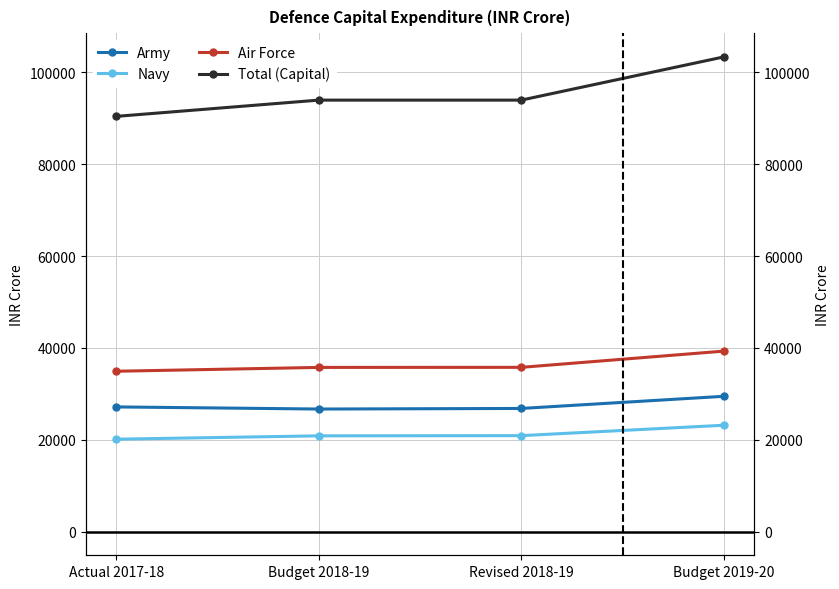

At which label is Total (Capital) closest to 96916?

Budget 2018-19